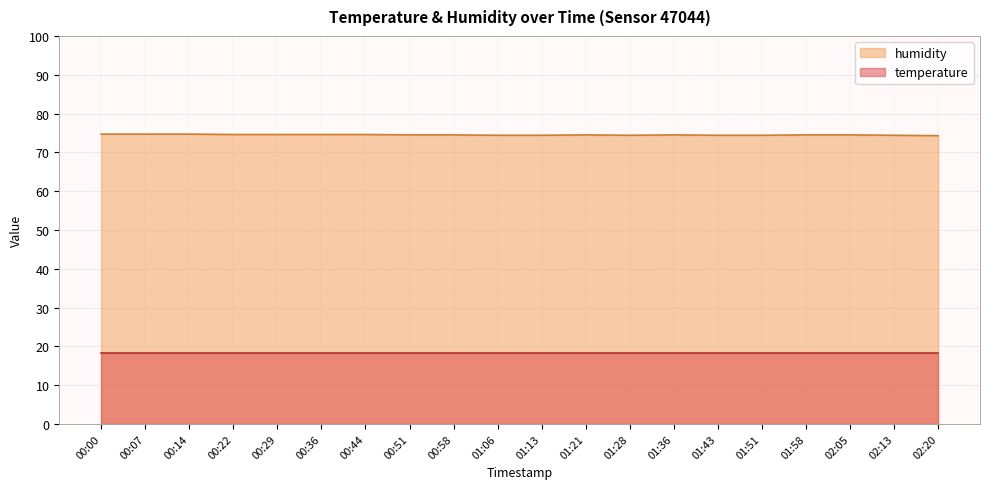

Where is the first local minimum?

01:28